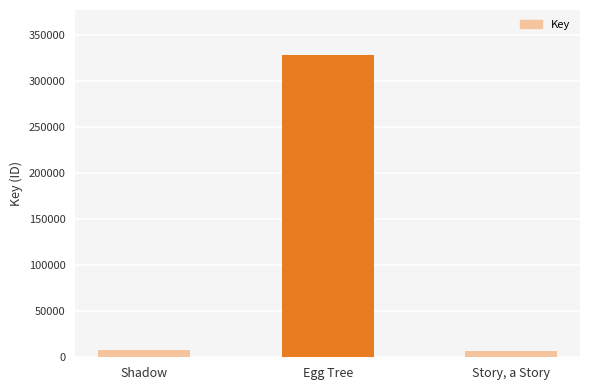

What is the average value?

114373